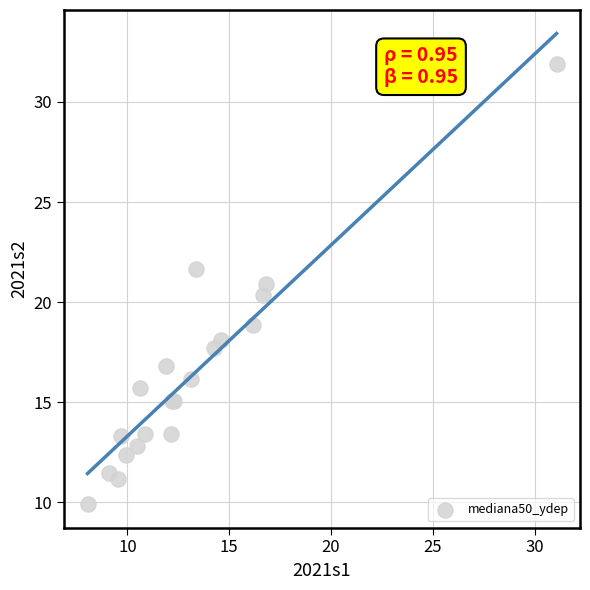

What Y value in the scatter plot is closest to 20?

20.3